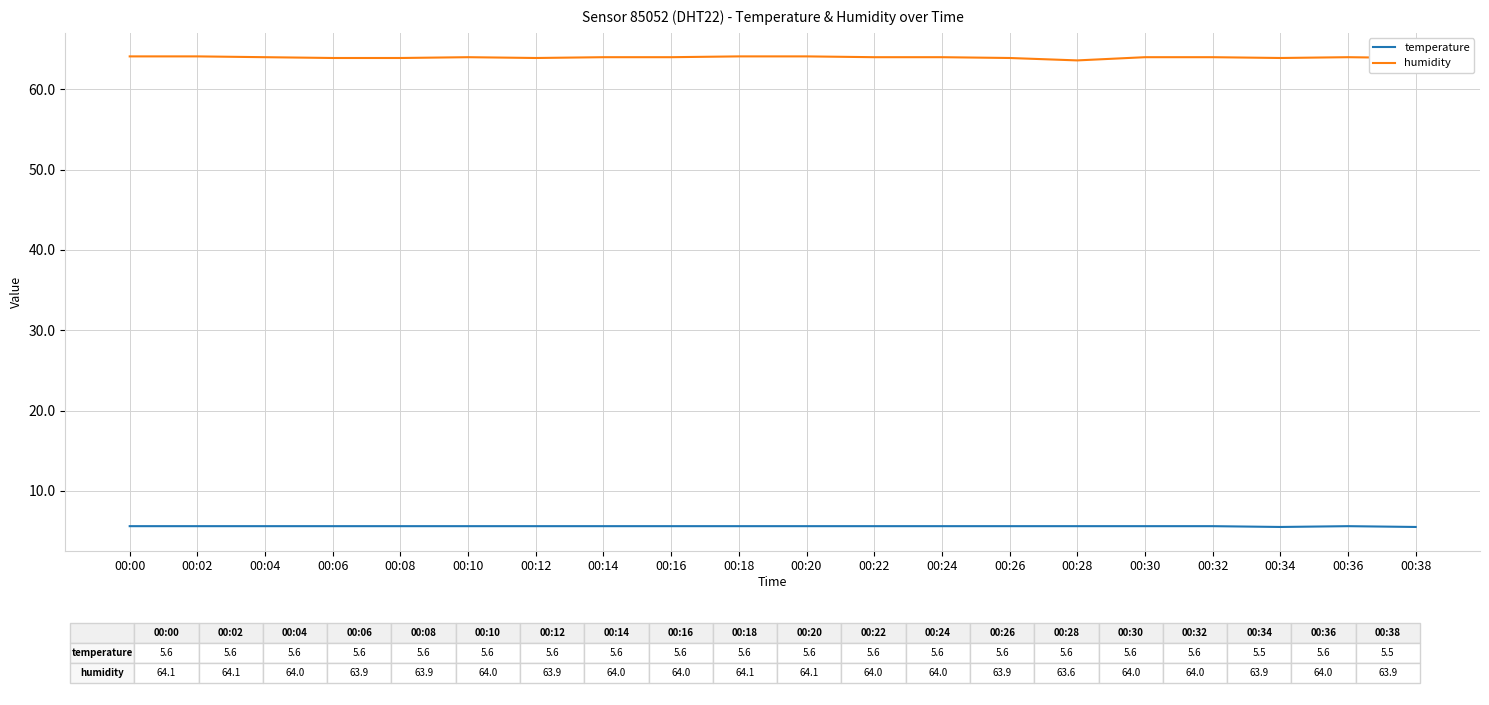

True or false: temperature and humidity cross at least once.

False